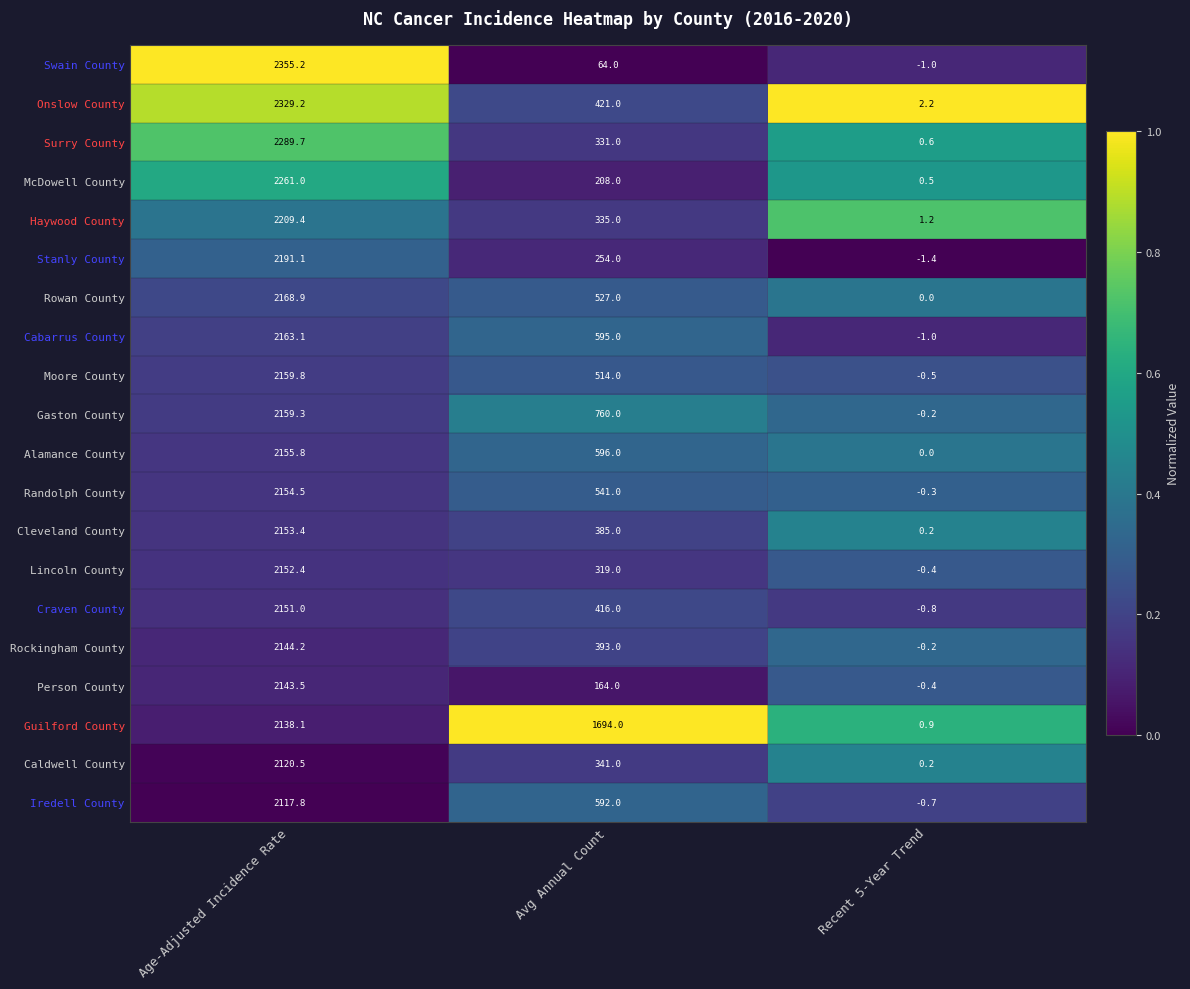

Which series has the largest total across all categories?

Guilford County